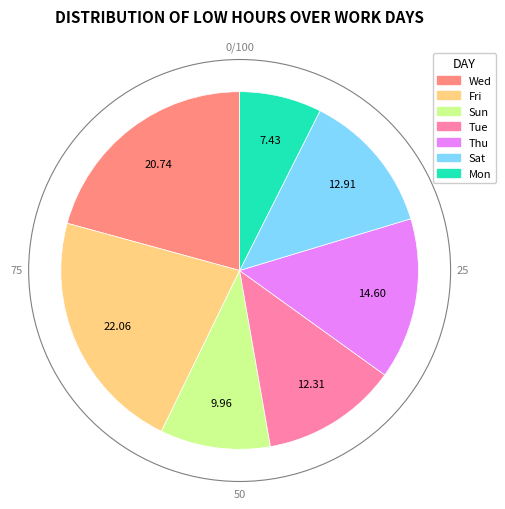

Between Sat and Wed, which is larger?

Wed